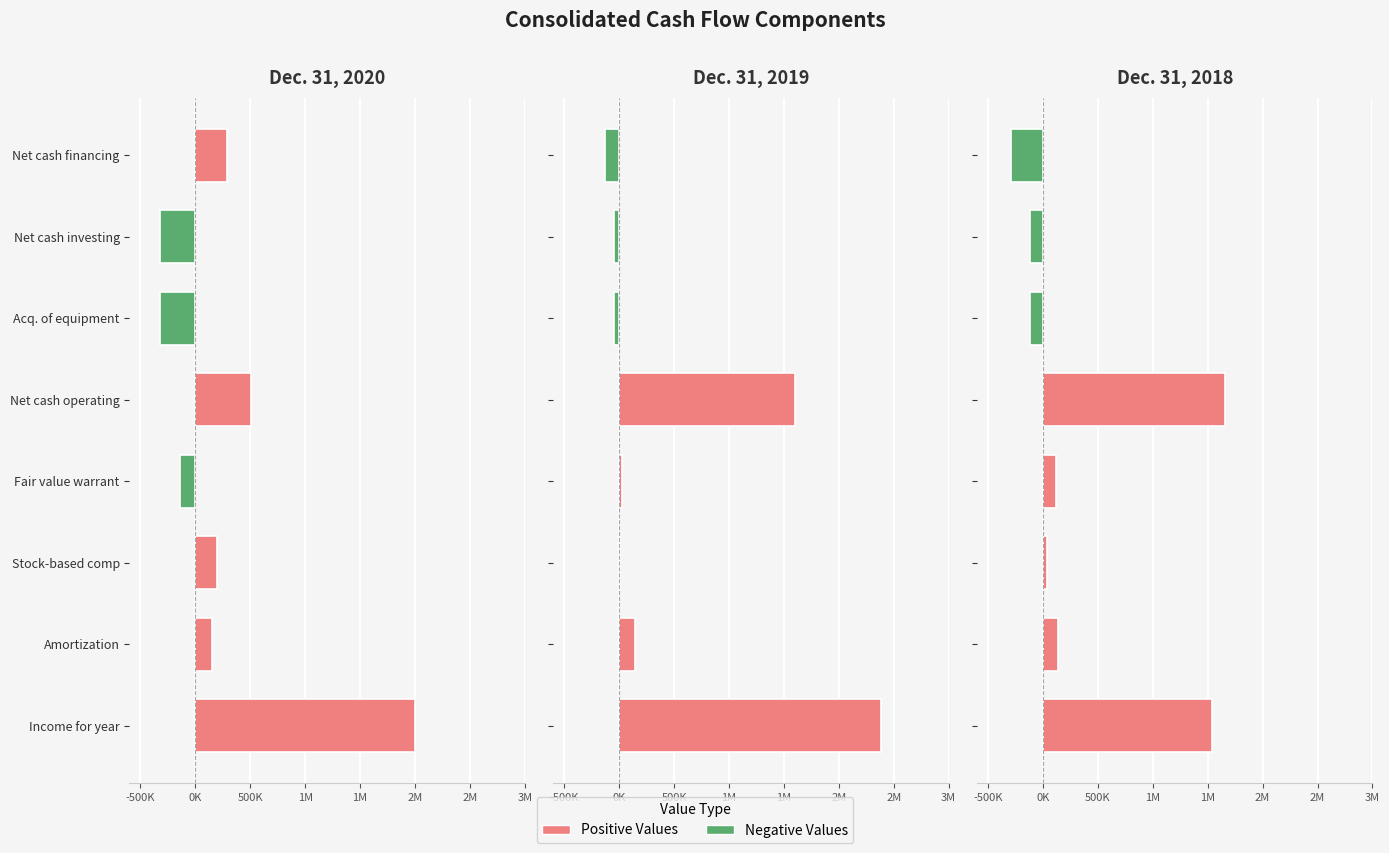

What is the difference between the maximum and second lowest values in the Negative series?

319590